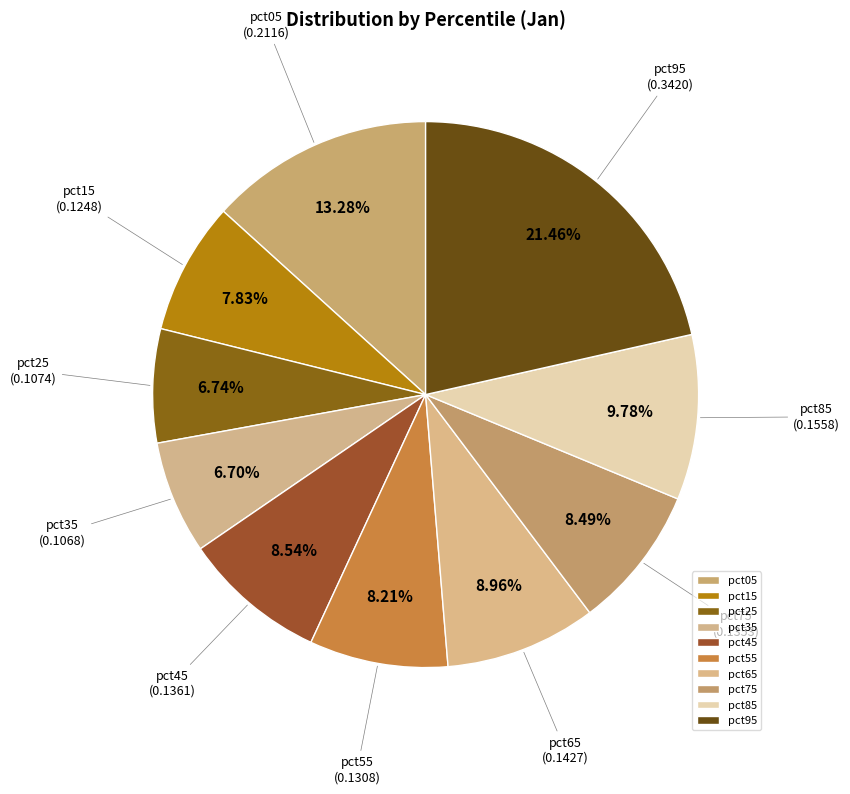

Count the number of slices in the pie.

10